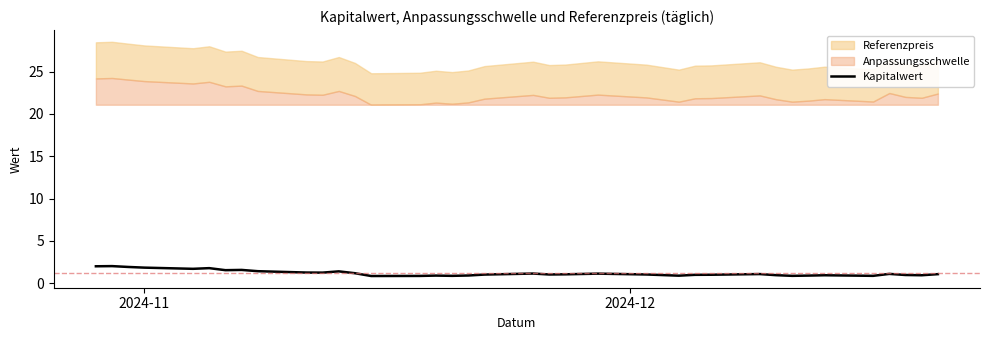

How many points are lower than both their immediate neighbors (excluding endpoints)?

10